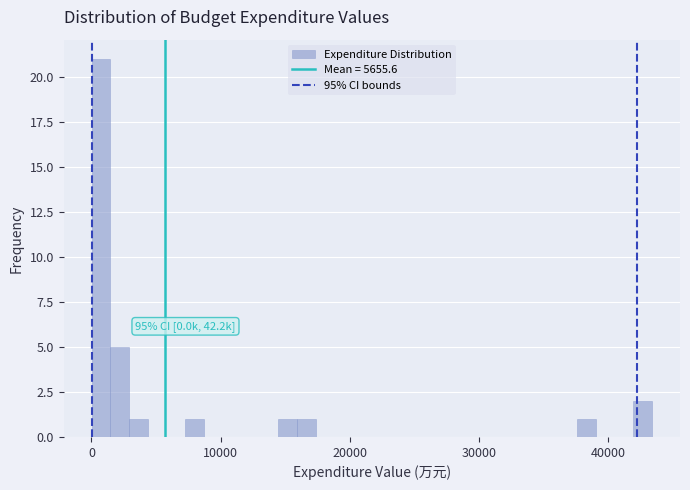

Read against the x-axis, roughly where is the centre of the tallest bar?

1000